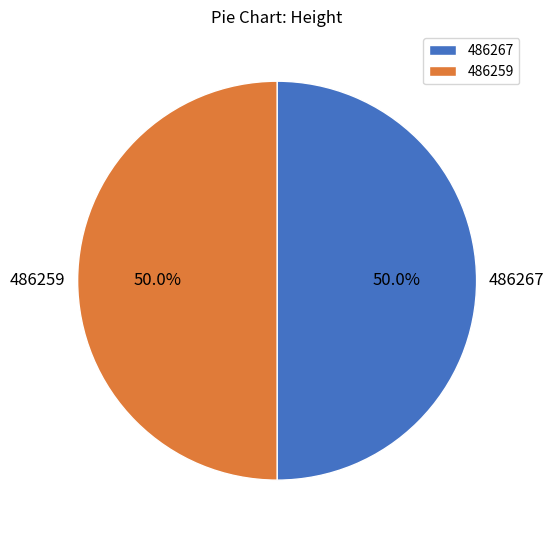

What is the ratio of the value at 486267 to the value at 486259?

1.0